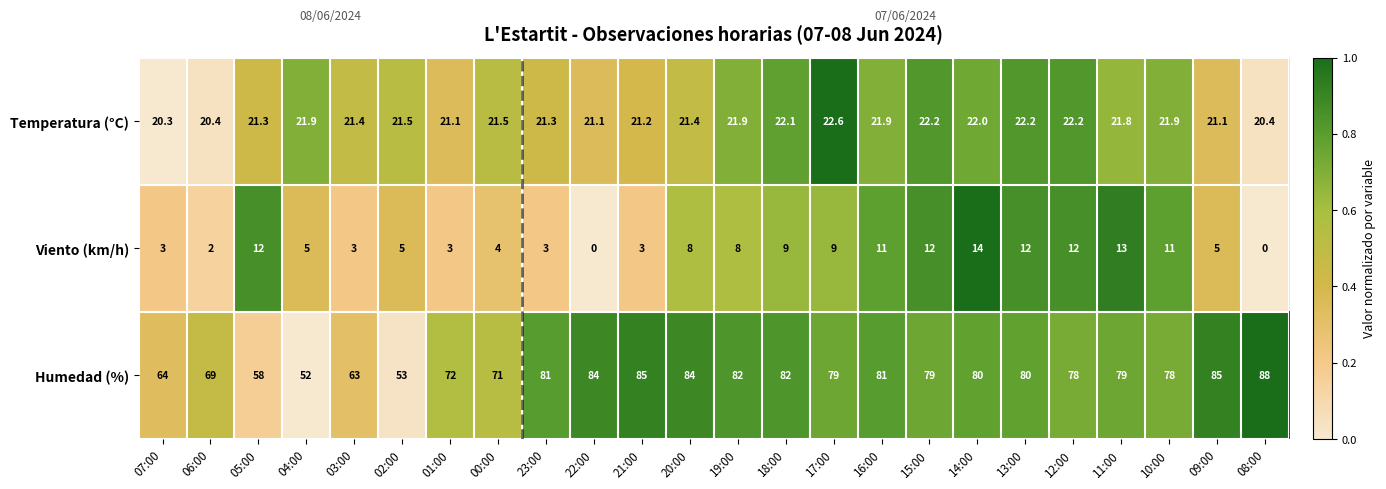

Which series has the largest total across all categories?

Humedad (%)